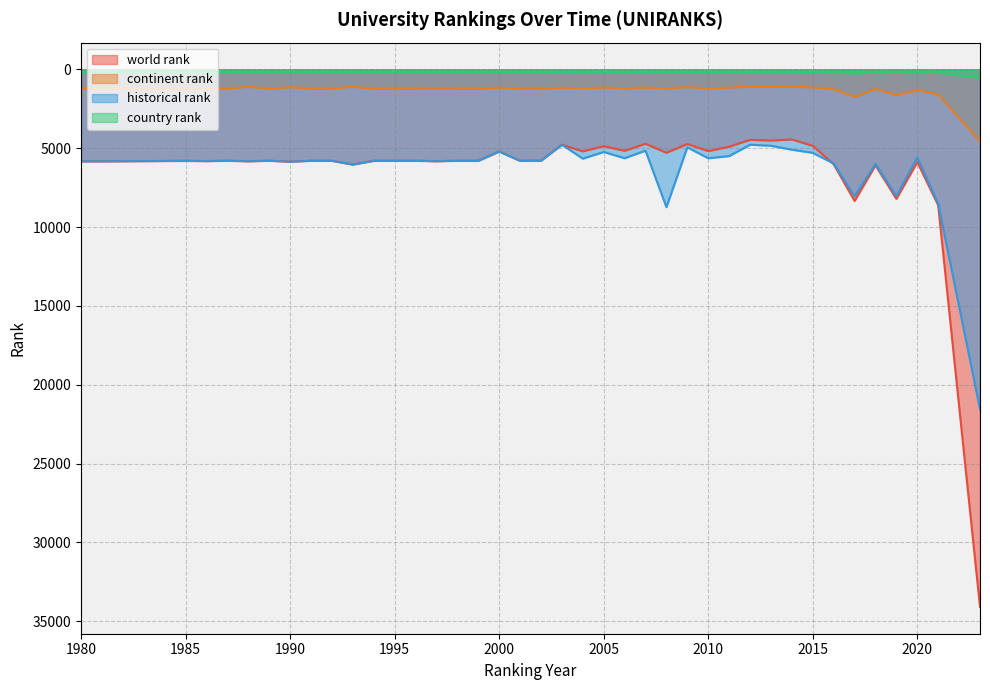

What is the difference between the maximum and second lowest values in the country rank series?

383.0